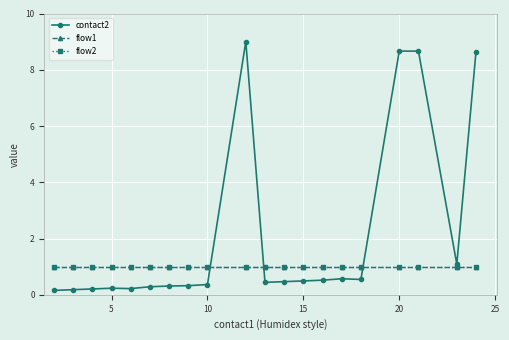

Does the chart have visible grid lines?

Yes